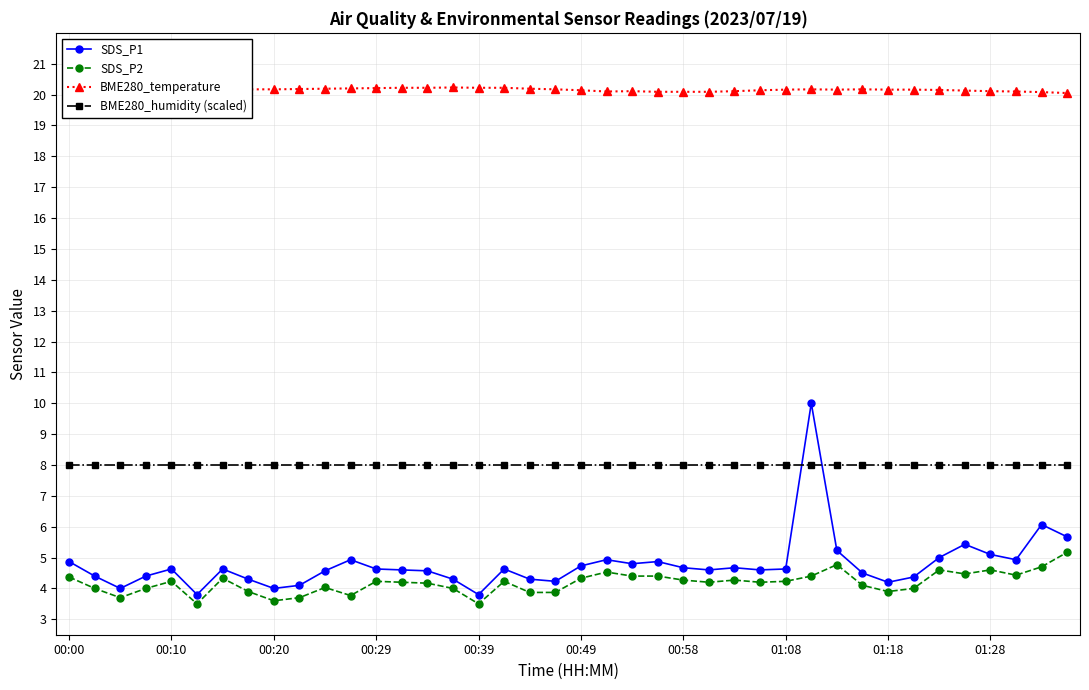

The value of SDS_P1 at 27 is 4.6. True or false?

True